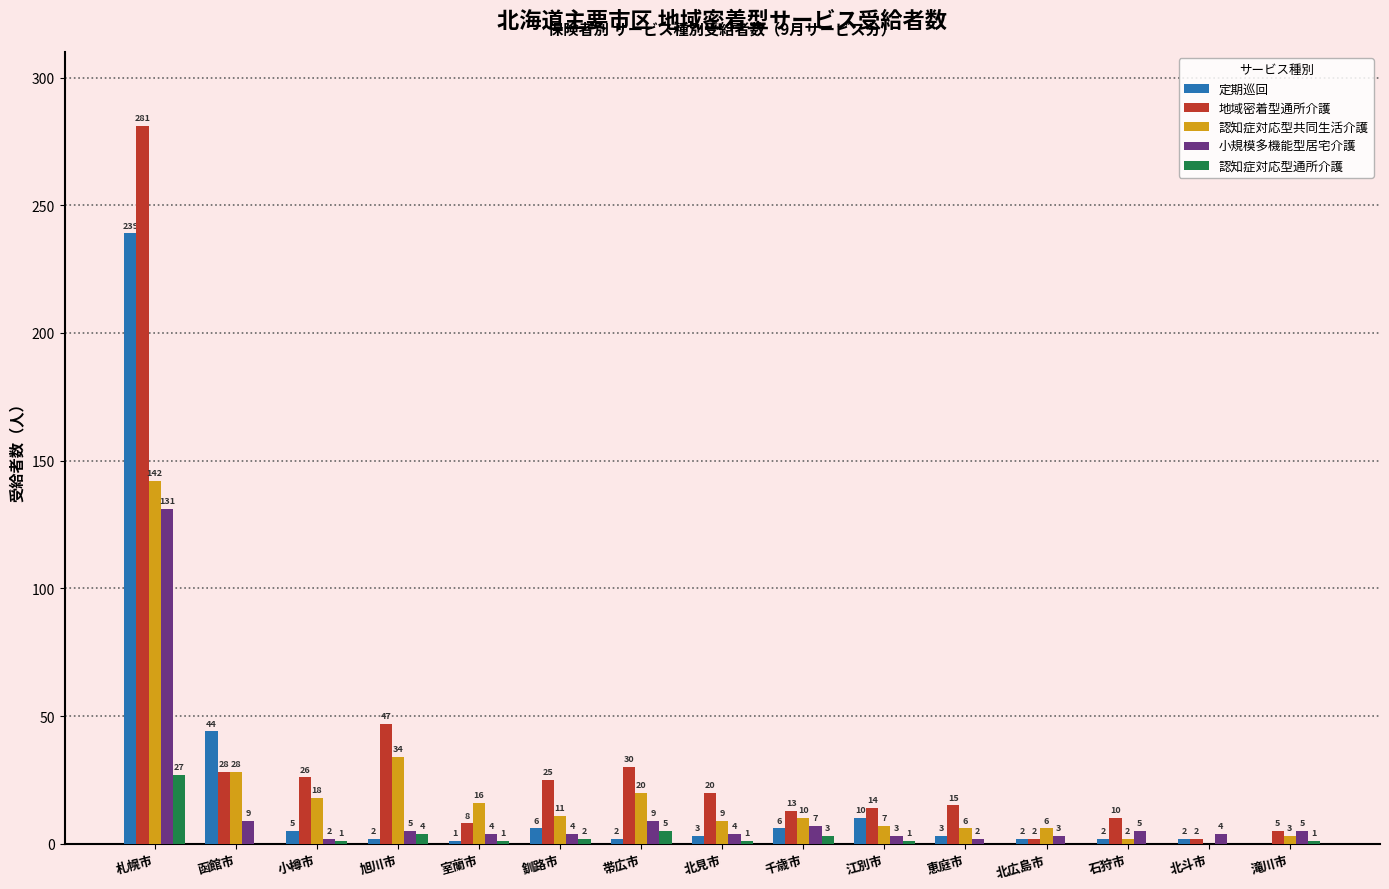

What is the maximum value shown in the chart?

281